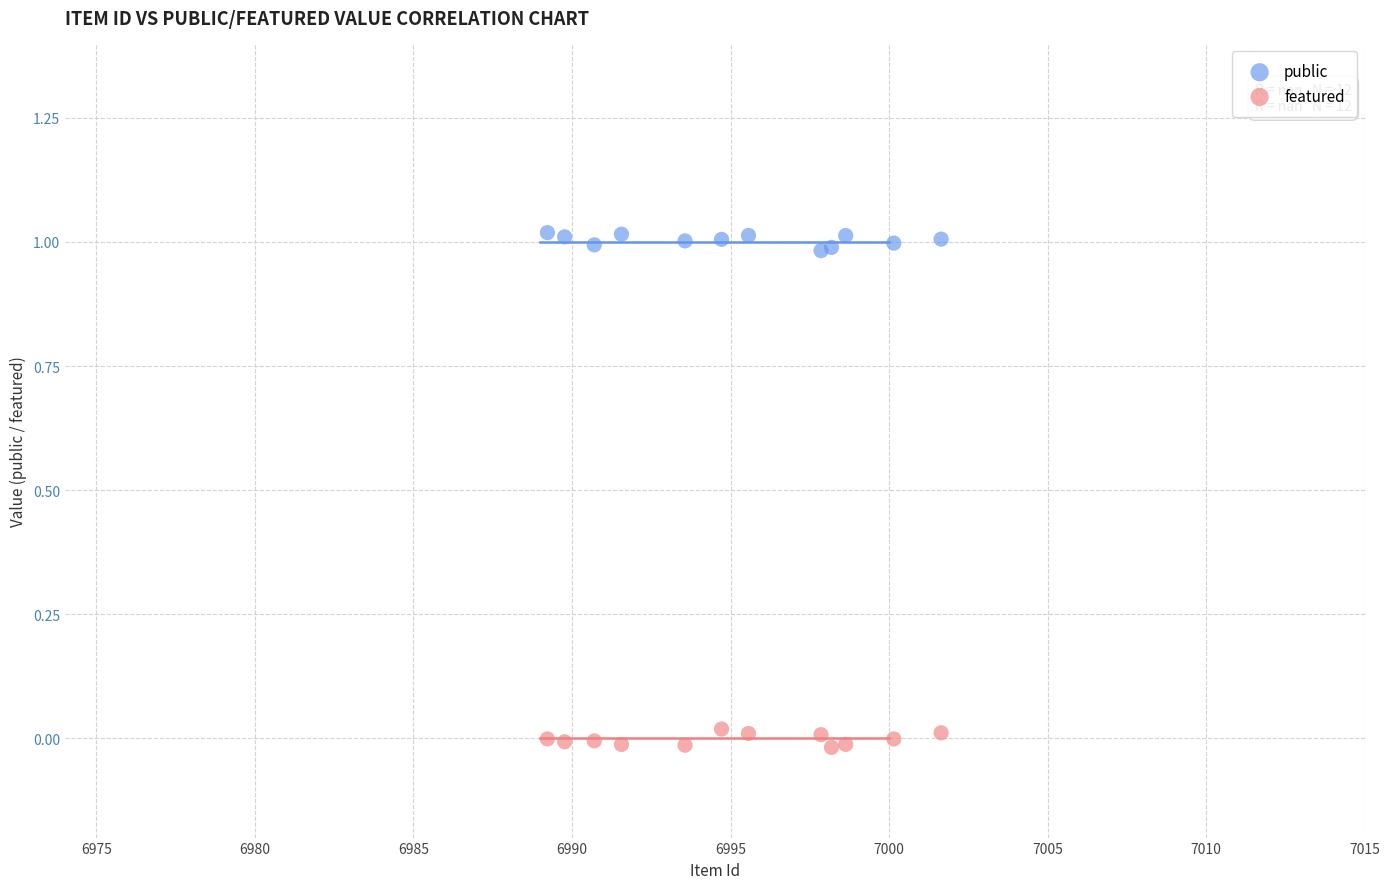

Which series contains the highest Y value?

public